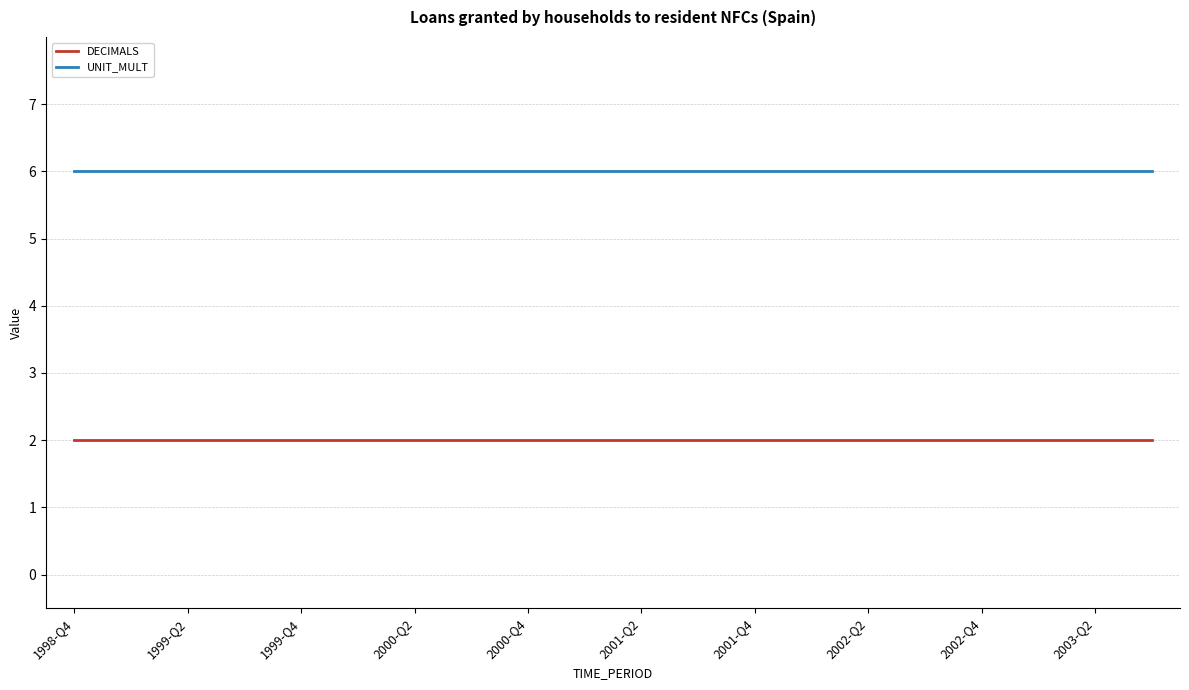

Reading right to left, transcribe all the data shown in this chart.

DECIMALS: 2	2	2	2	2	2	2	2	2	2	2	2	2	2	2	2	2	2	2	2
UNIT_MULT: 6	6	6	6	6	6	6	6	6	6	6	6	6	6	6	6	6	6	6	6